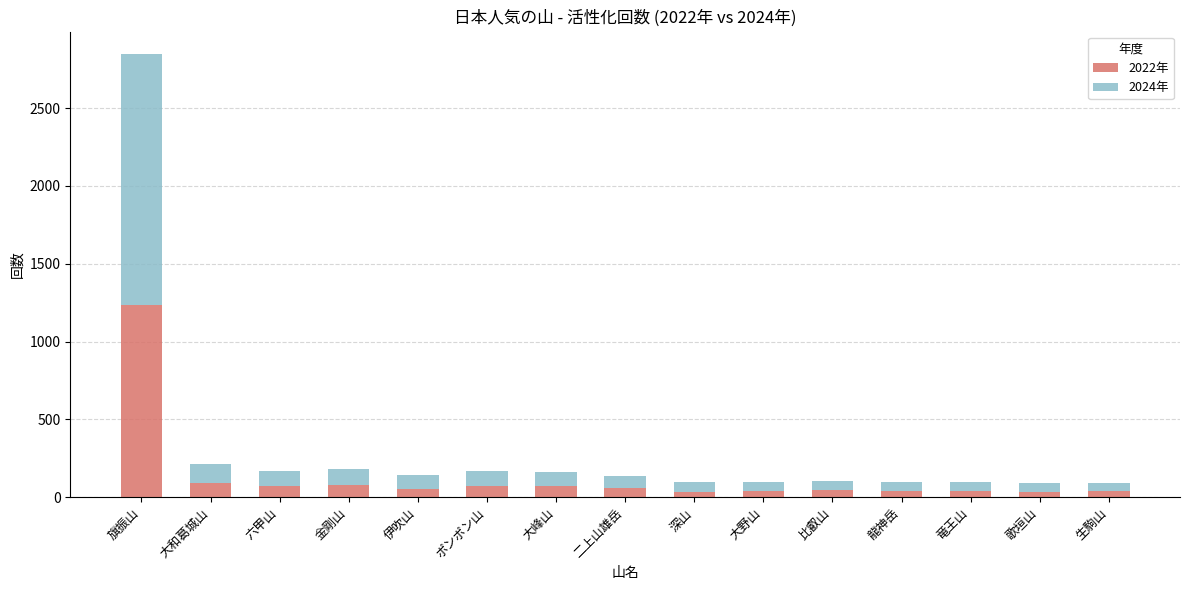

At which category is the sum across all series the highest?

旗振山